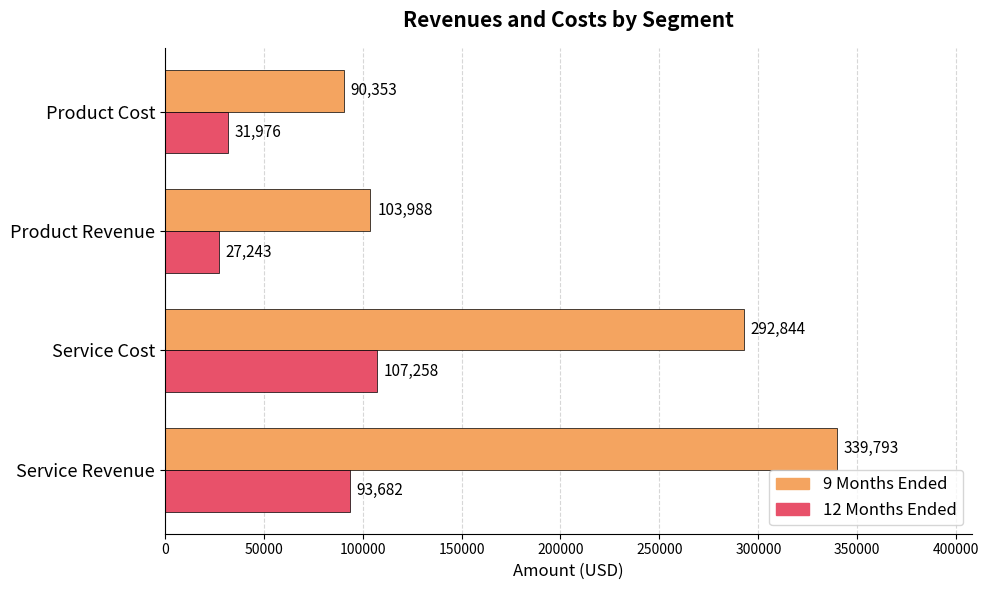

Rank the series by their average value, from highest to lowest.

9 Months Ended, 12 Months Ended